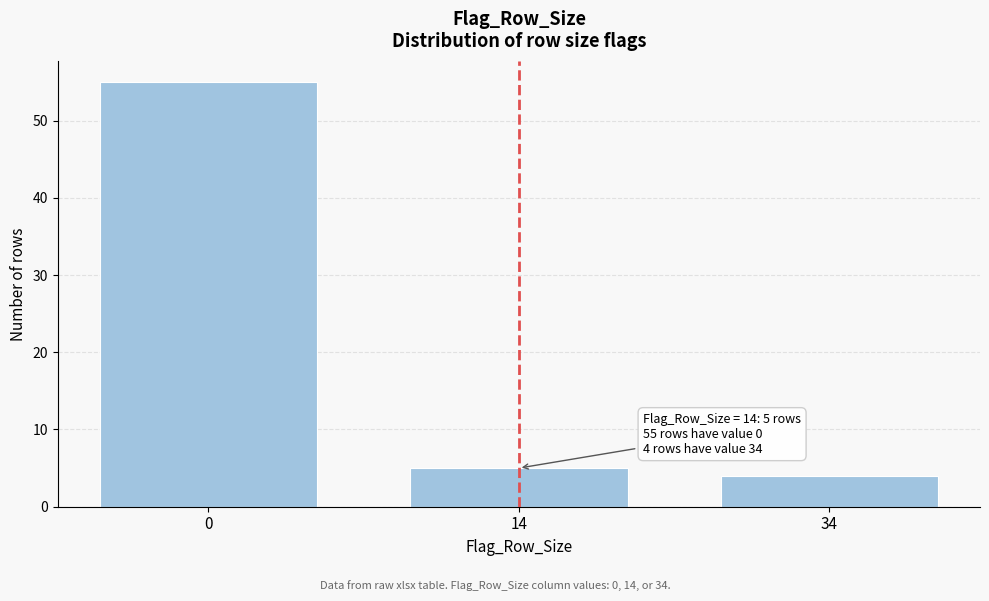

Reading left to right, transcribe all the data shown in this chart.

55	5	4